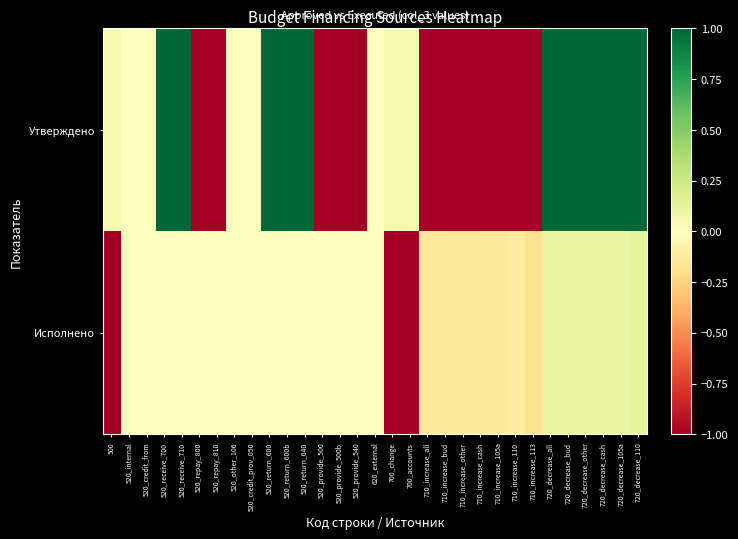

What is the total value across all series at 710_increase_cash?

-1.1